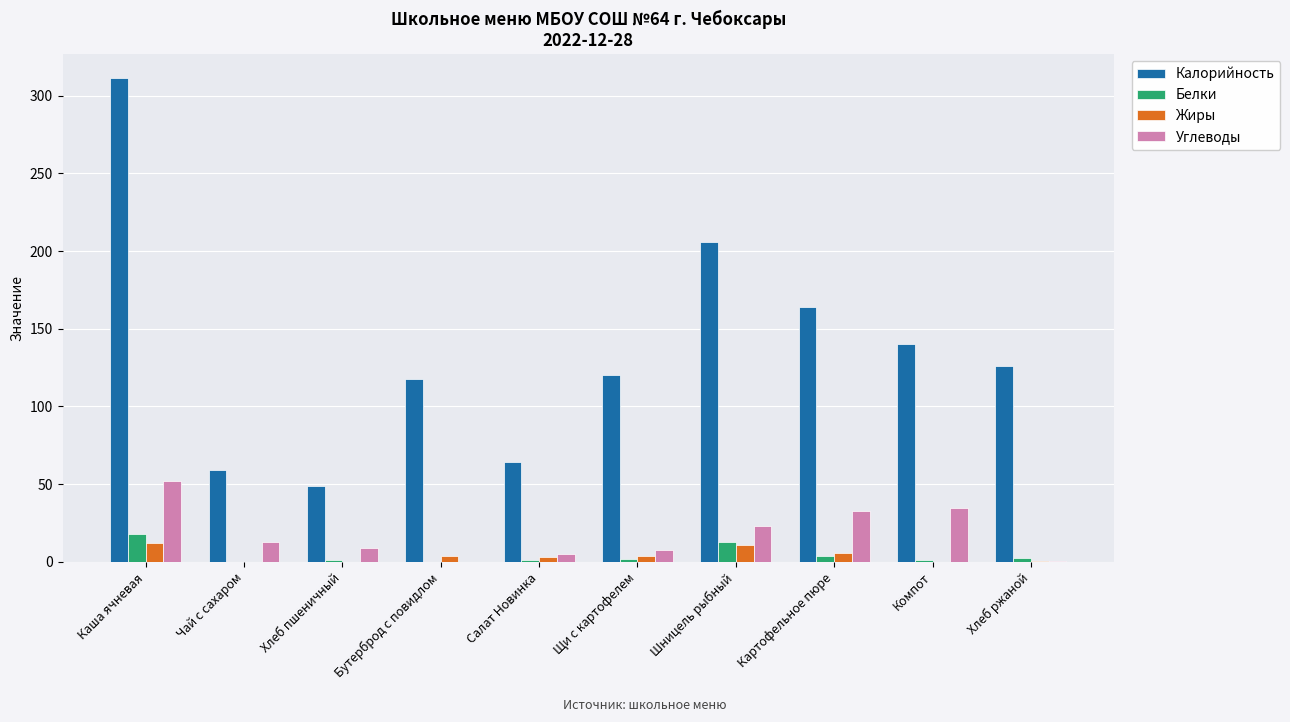

The value of Калорийность at Хлеб пшеничный is 49.0. True or false?

True